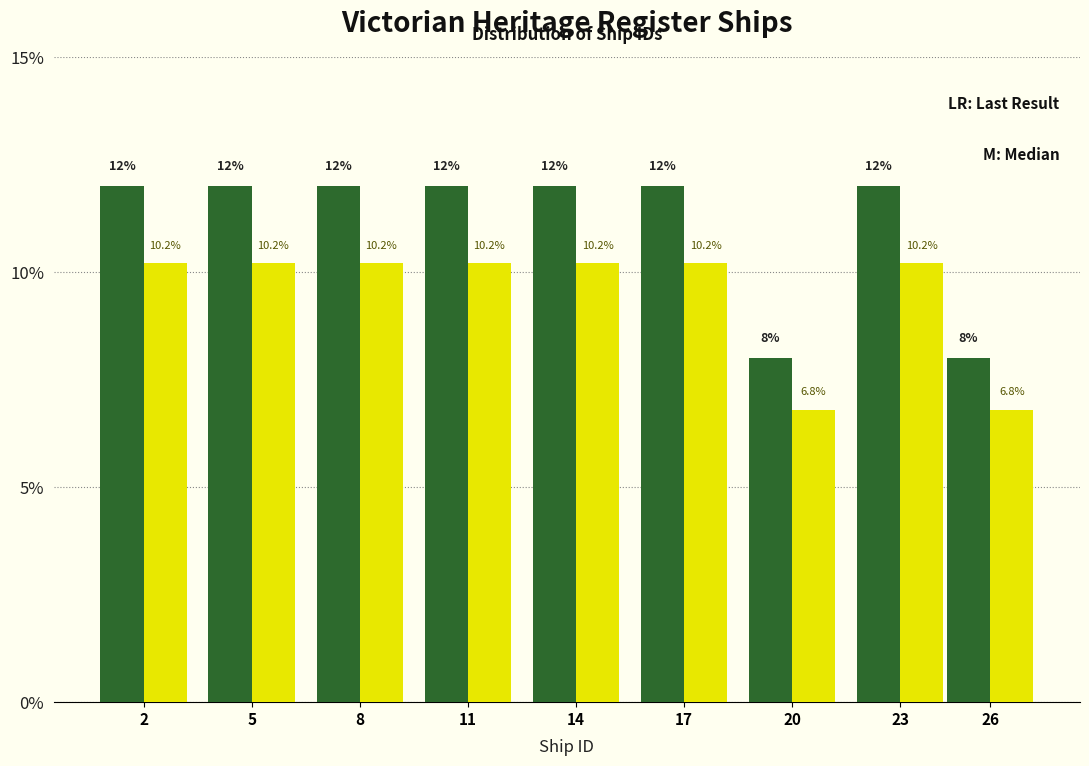

What is the maximum value shown in the chart?

12.0